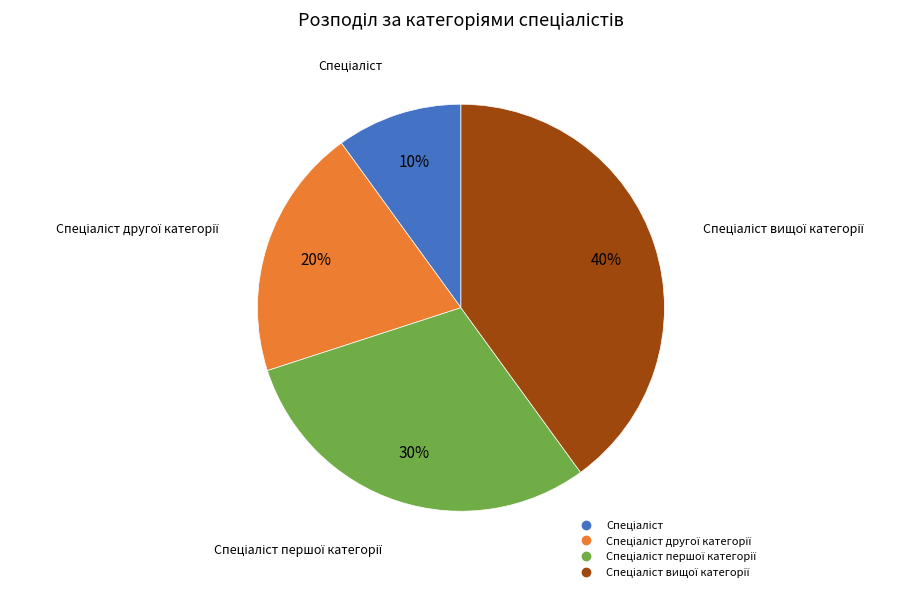

Is there any slice that represents more than half of the pie?

No